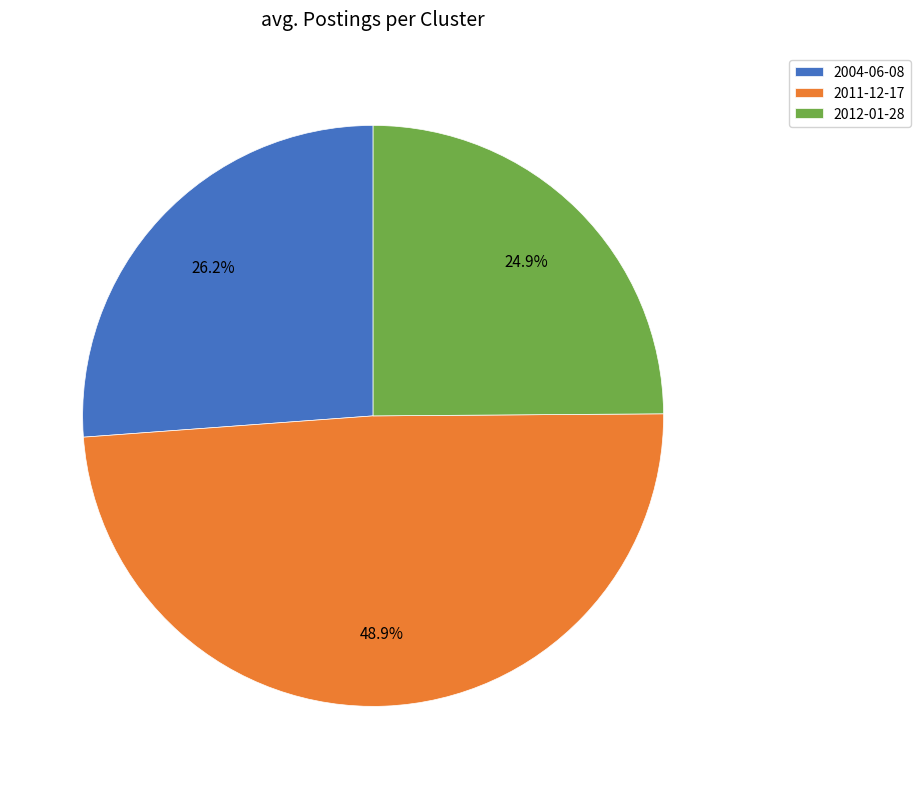

To the nearest percent, what is the difference between the largest and smallest slice percentages?

24%